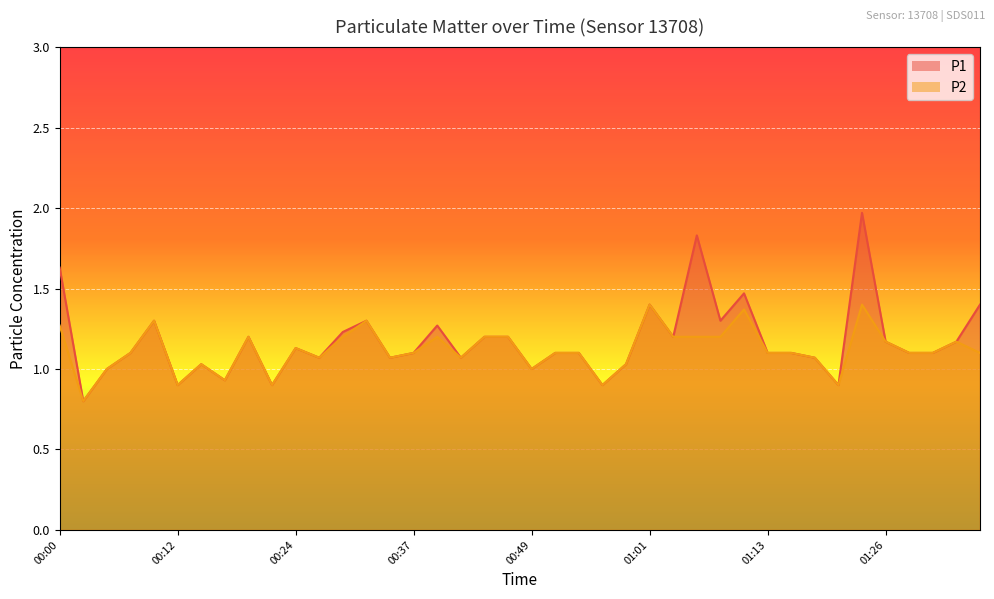

What is the sum of the P1 values at 00:17 and 01:33?

2.1